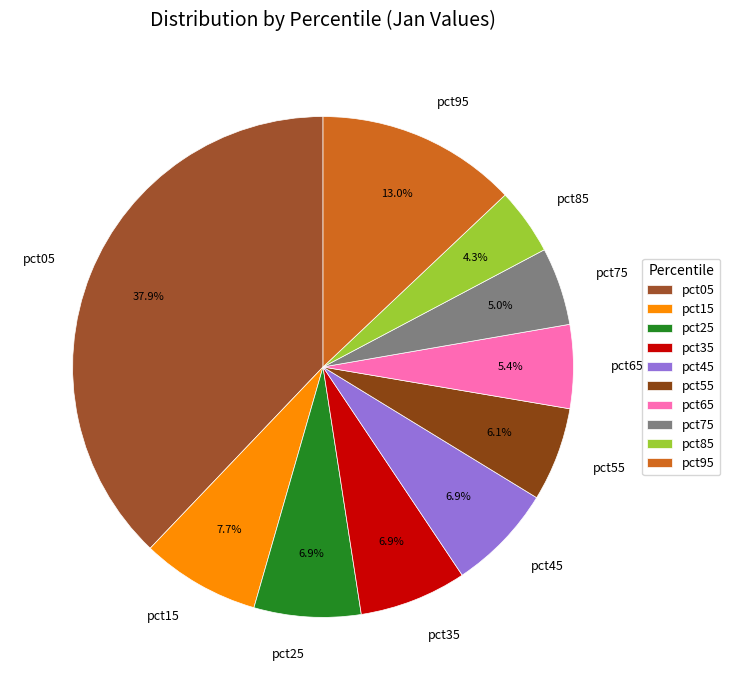

To the nearest percent, what is the combined percentage of pct65 and pct85?

10%